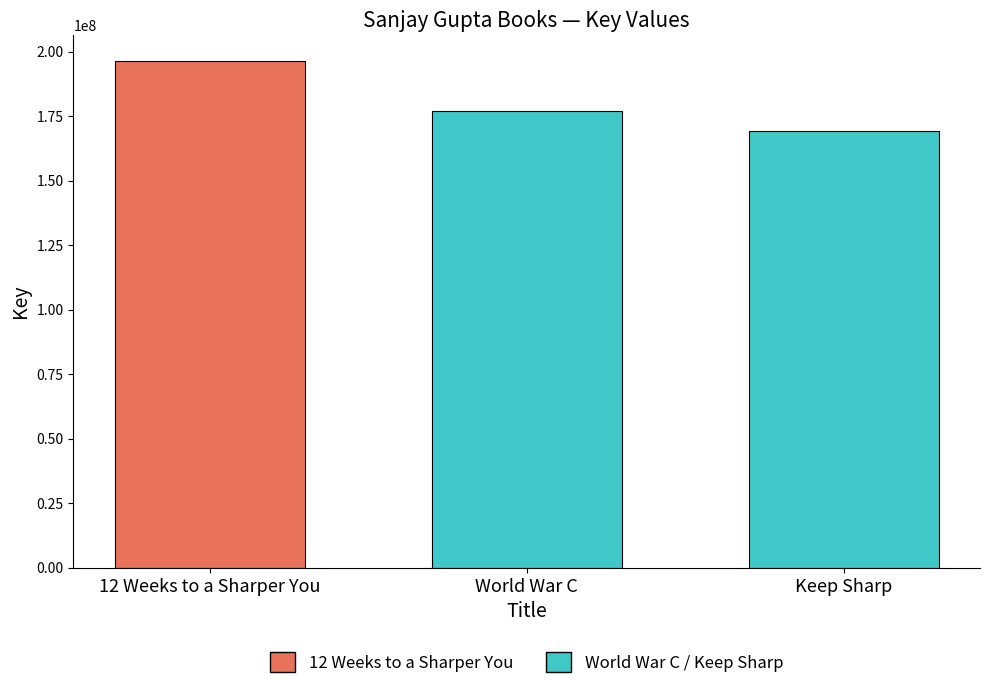

List the labels in order of value, smallest first.

Keep Sharp, World War C, 12 Weeks to a Sharper You